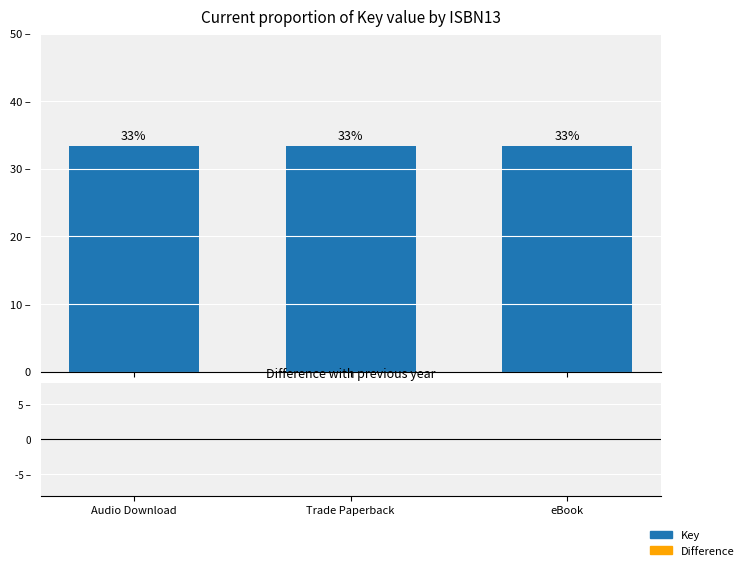

Reading left to right, what are all the values shown in this chart?

Key: 33.3	33.3	33.3
Difference: 0.0	0.0	0.0